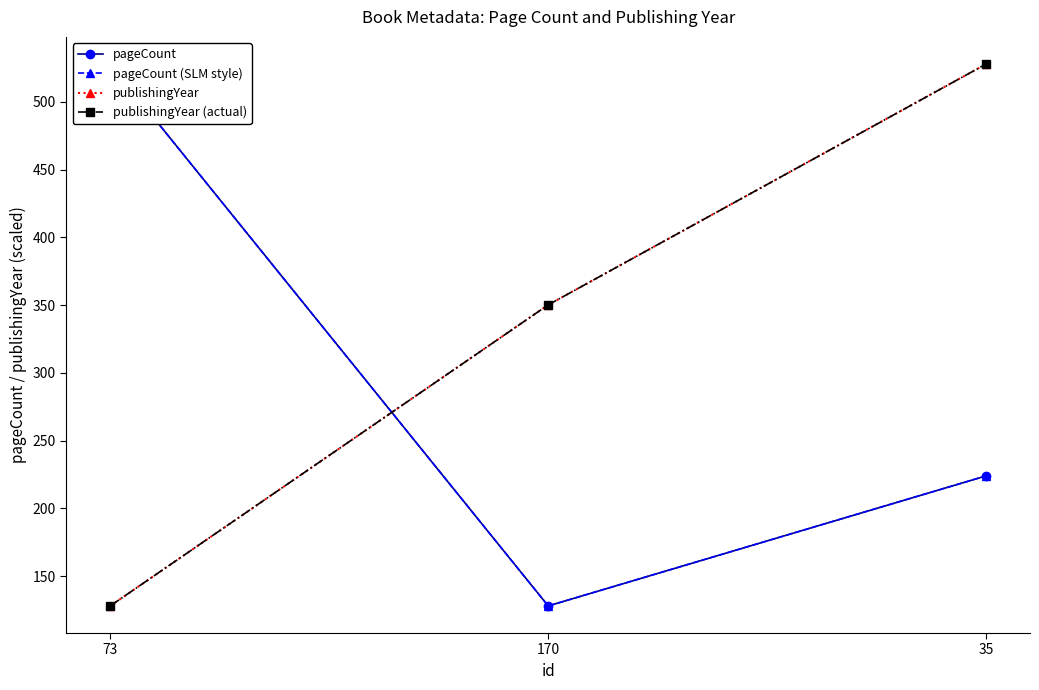

What is the total value across all series at 73?

1312.0